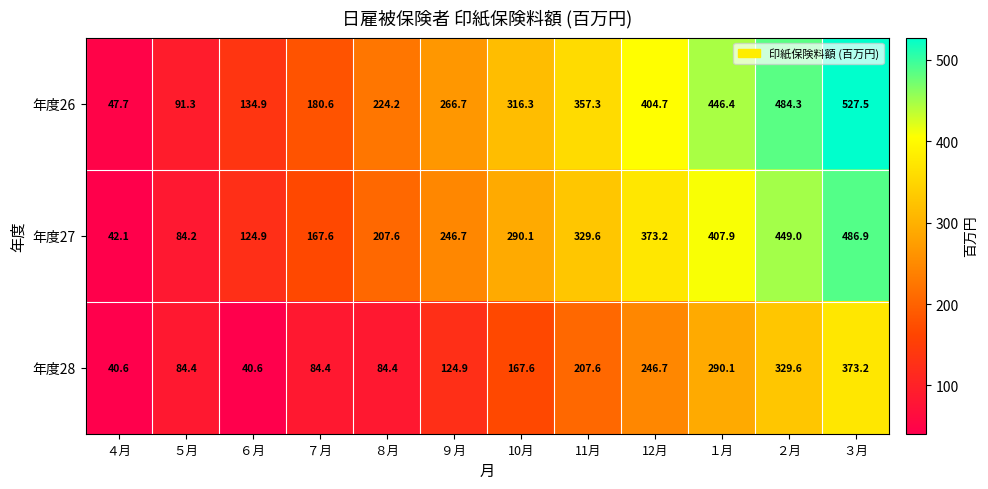

What is the sum of the 年度28 values at 12月 and ９月?

371.6